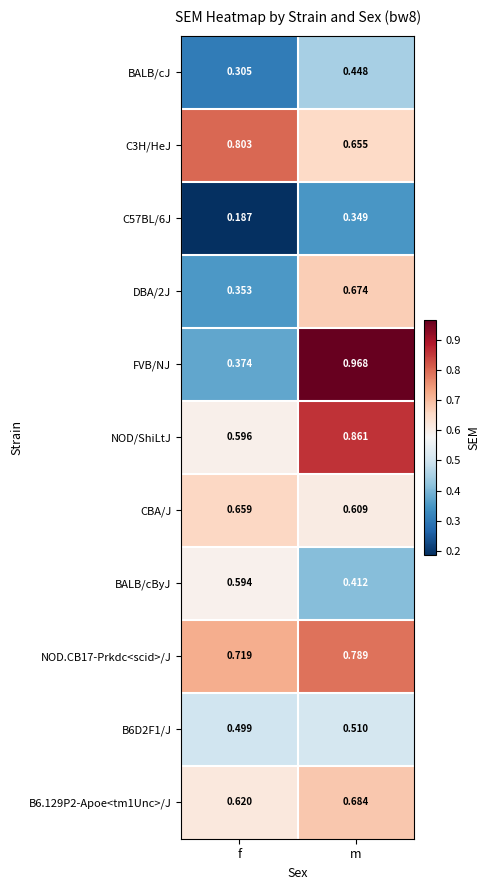

Where is B6D2F1/J nearest to the value 0?

f